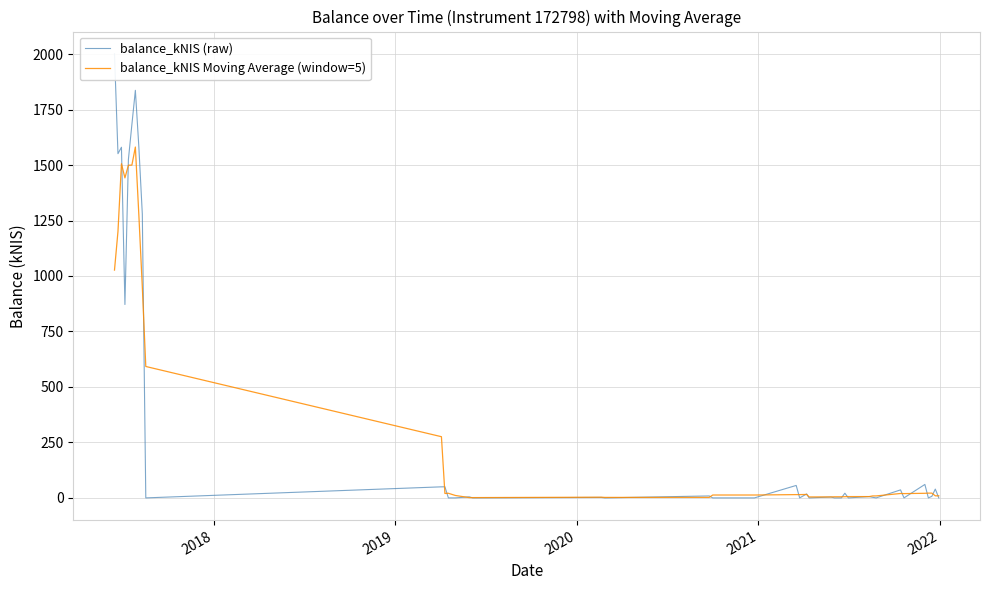

The balance_kNIS (raw) series shows 13.8 at 21. True or false?

False